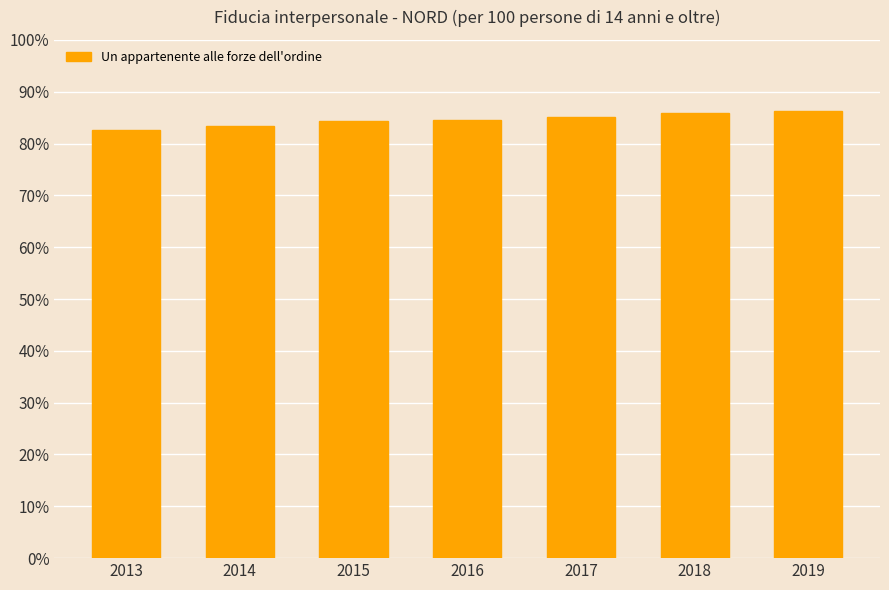

How many categories are shown in the chart?

7